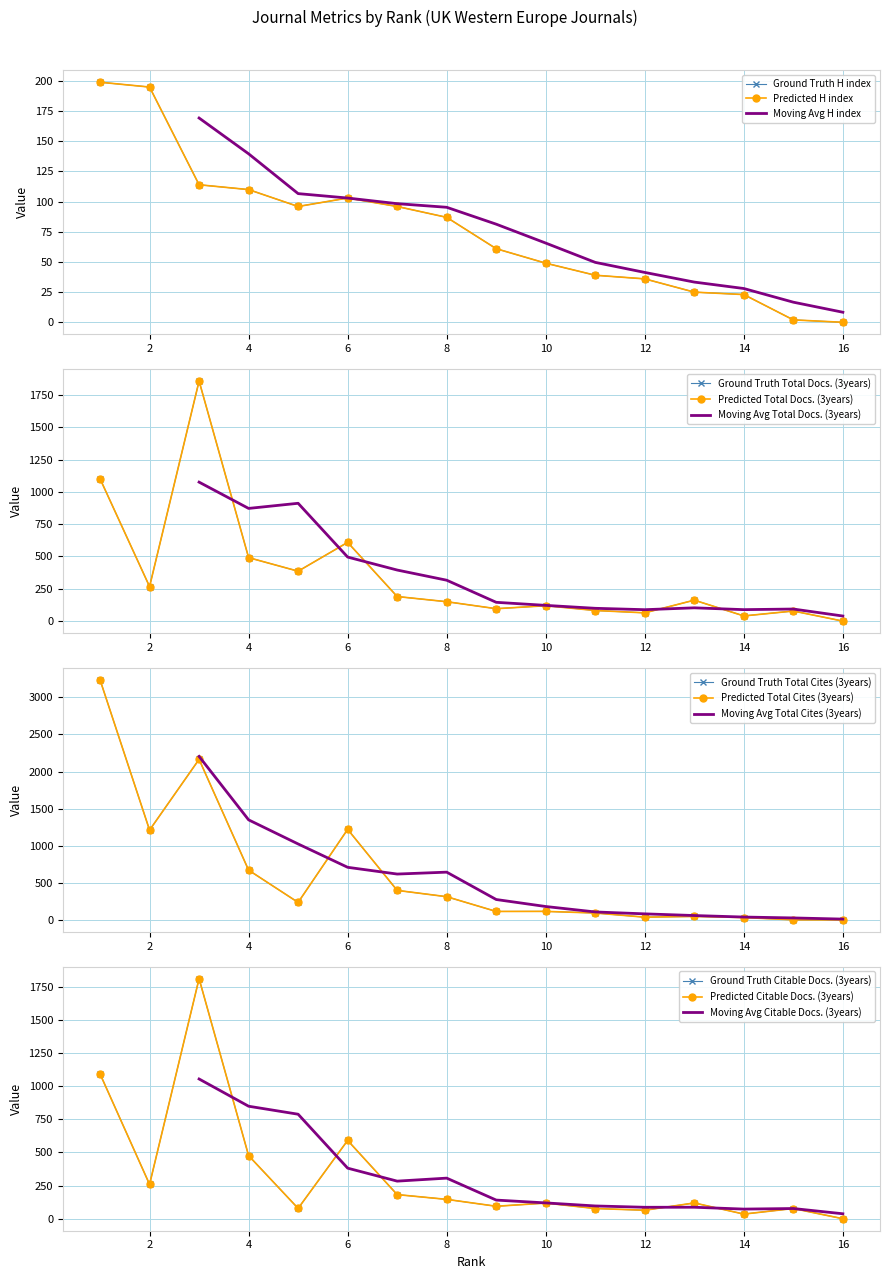

True or false: Total Docs. (3years) has a value of 1101 at 1.

True